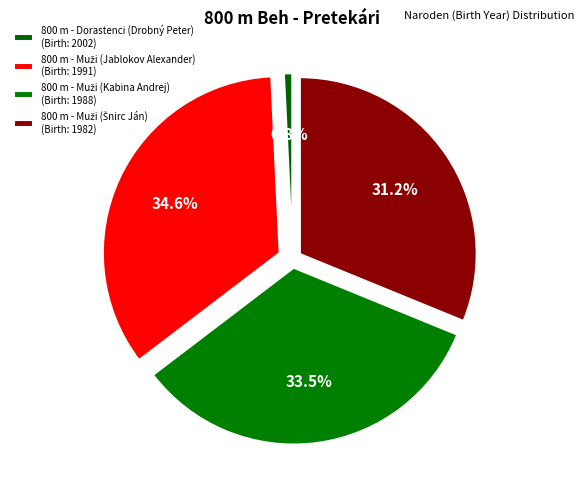

How many segments does this pie chart have?

4